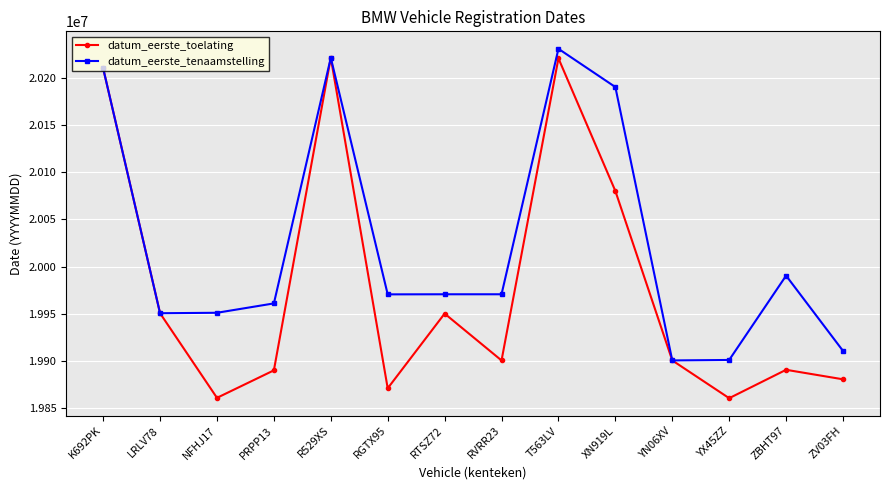

At which label does datum_eerste_tenaamstelling first exceed 19970701?

K692PK